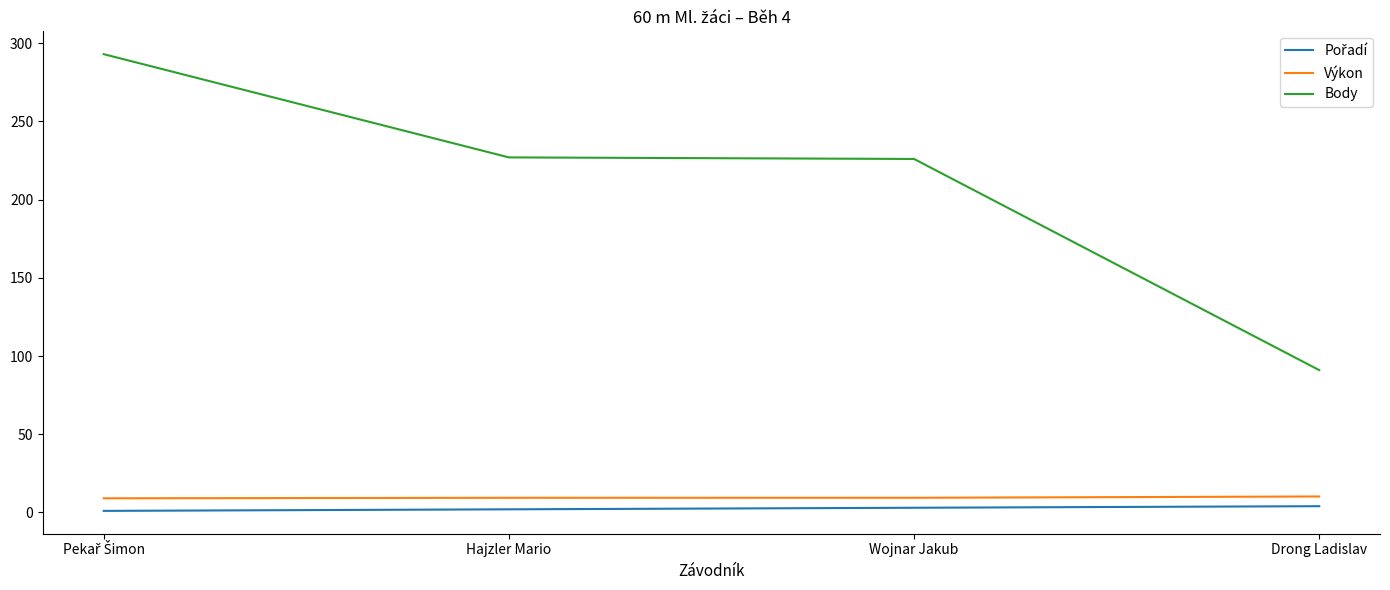

Is the value of Výkon at Wojnar Jakub greater than the value of Body at Drong Ladislav?

No